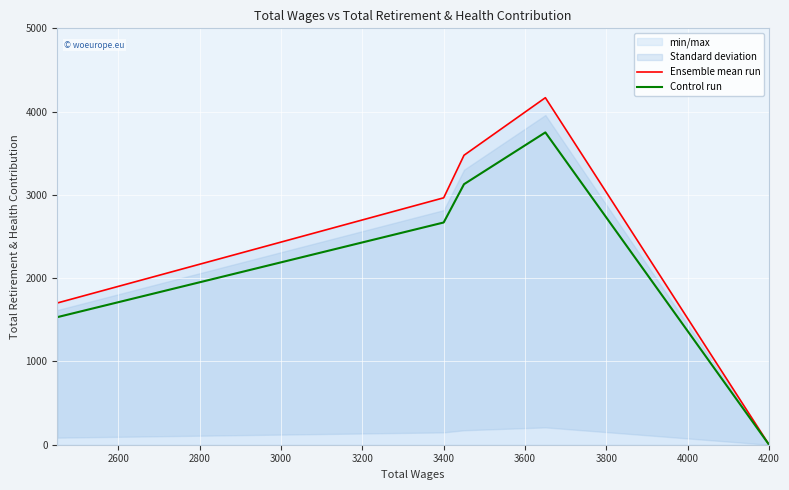

How many data points in Ensemble mean run are less than 2965?

2